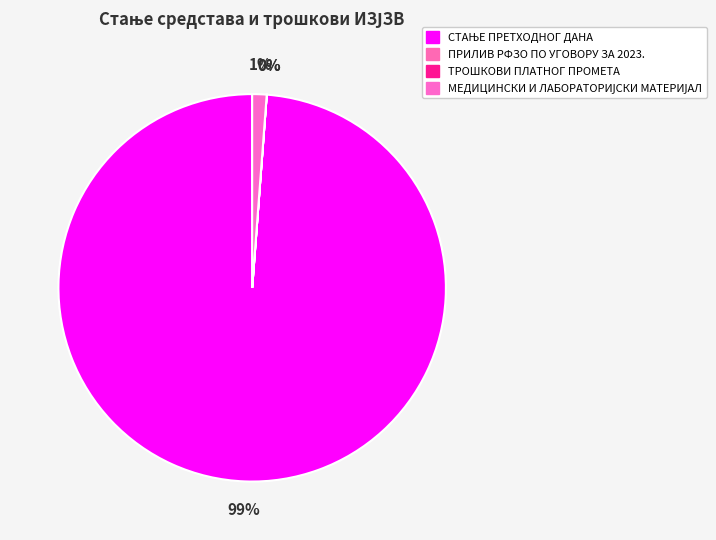

What is the smallest slice in the pie chart?

ТРОШКОВИ ПЛАТНОГ ПРОМЕТА